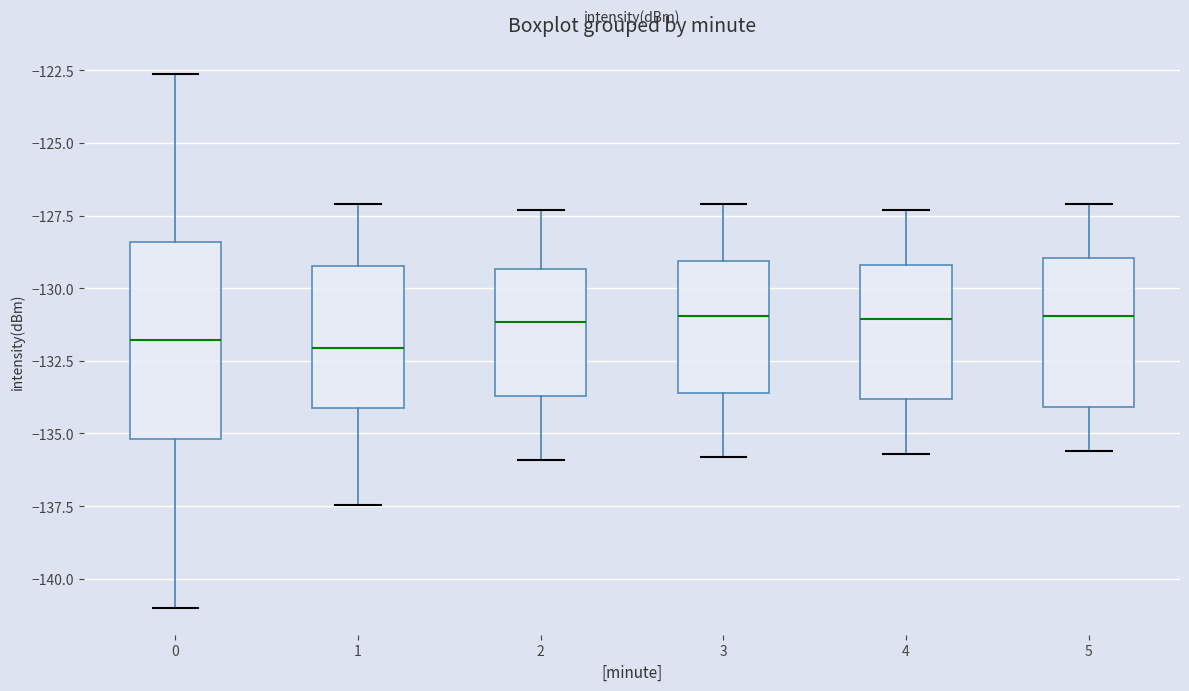

Where does the median line of the box at x = 1 sit on the y-axis? The values are not printed on the chart, so give them approximately, as read against the axis.

-132.0